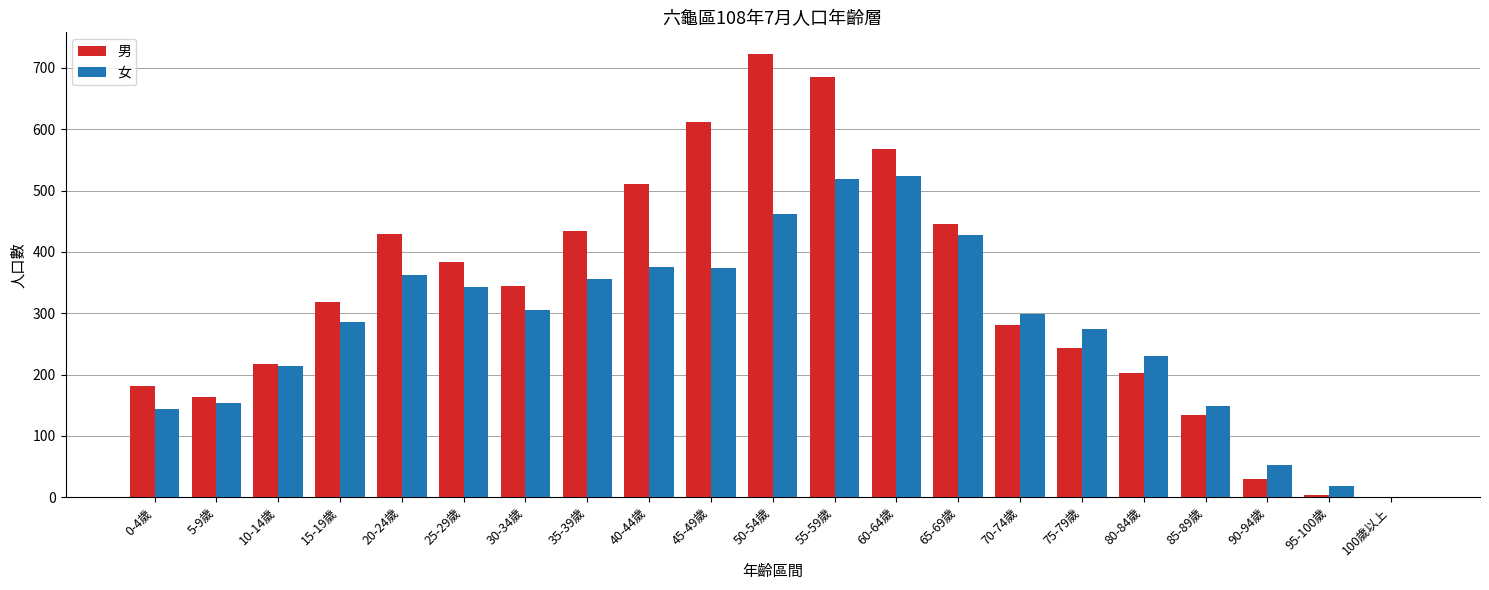

Between 0-4歲 and 55-59歲, which series saw the biggest shift?

男